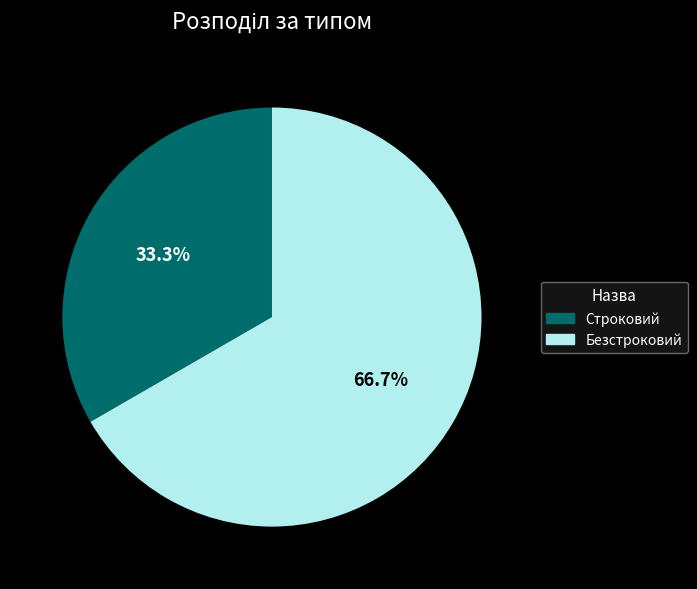

Is there any slice that represents more than half of the pie?

Yes